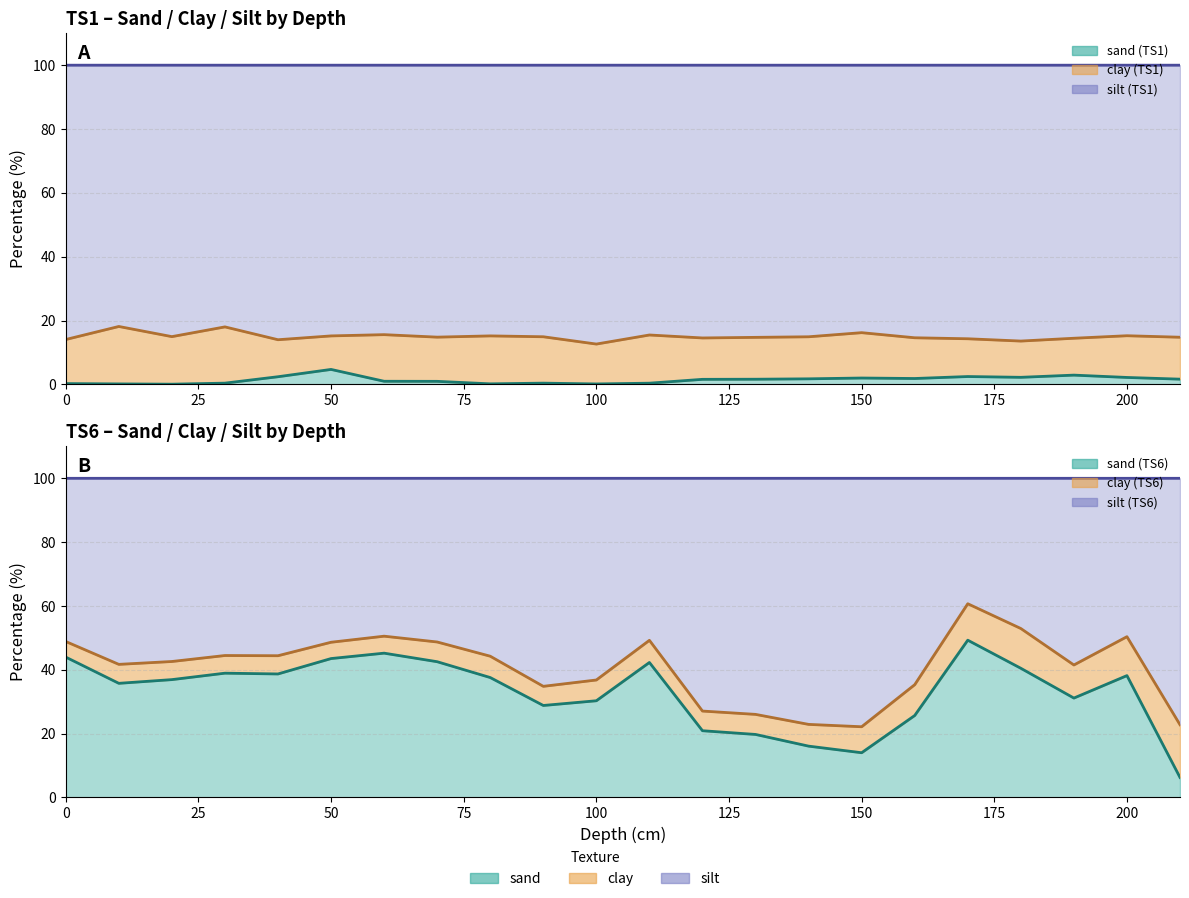

The silt (TS6) total series shows 177.4 at 11. True or false?

False